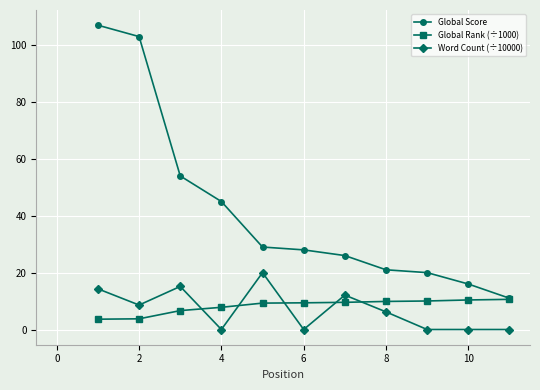

Which series has the widest spread of values?

Global Score